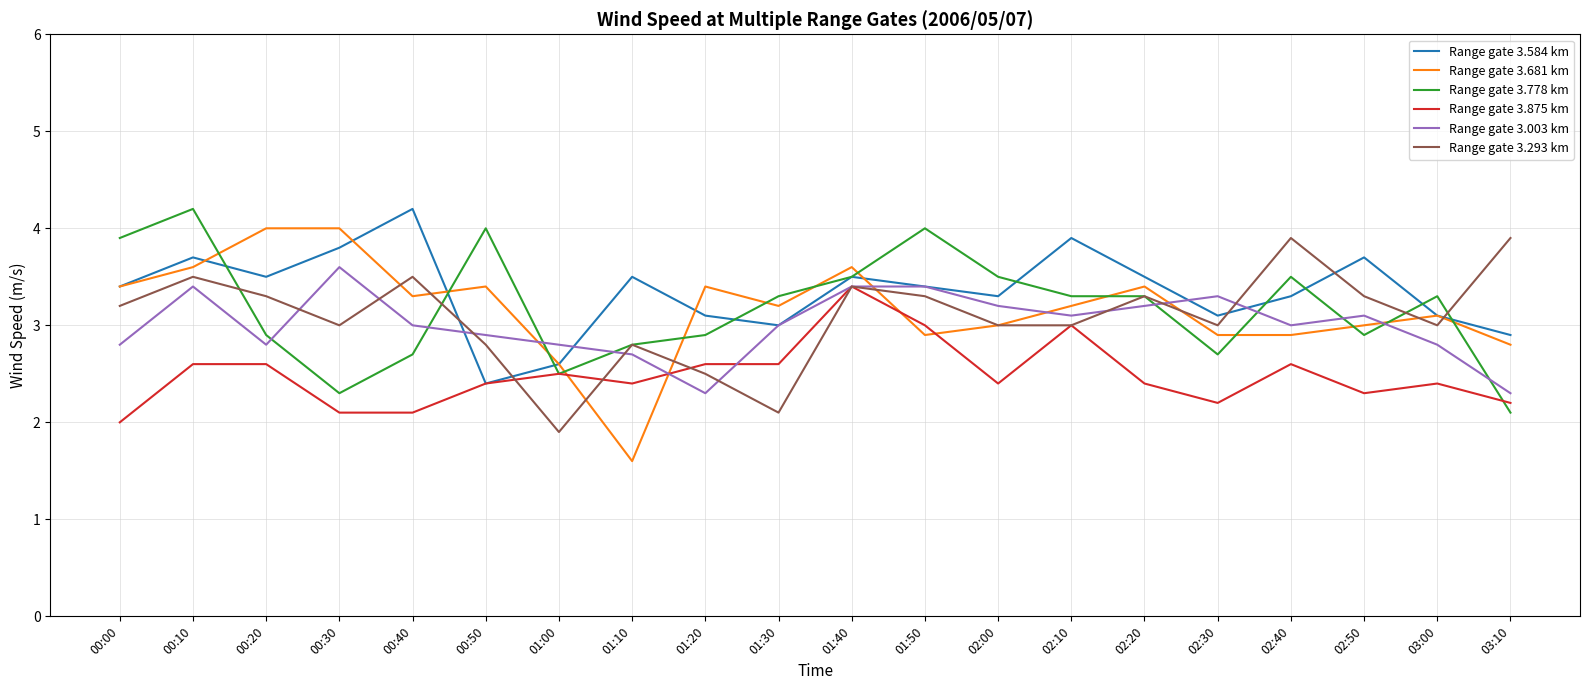

True or false: Range gate 3.875 km has a value of 0.8 at 00:00.

False